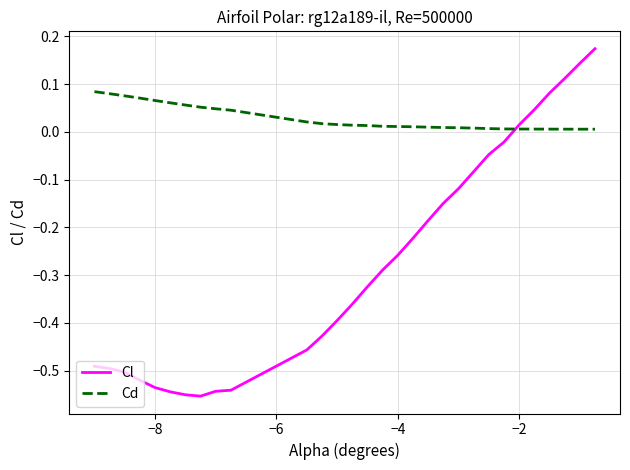

What are all the series names shown in the legend?

Cl, Cd